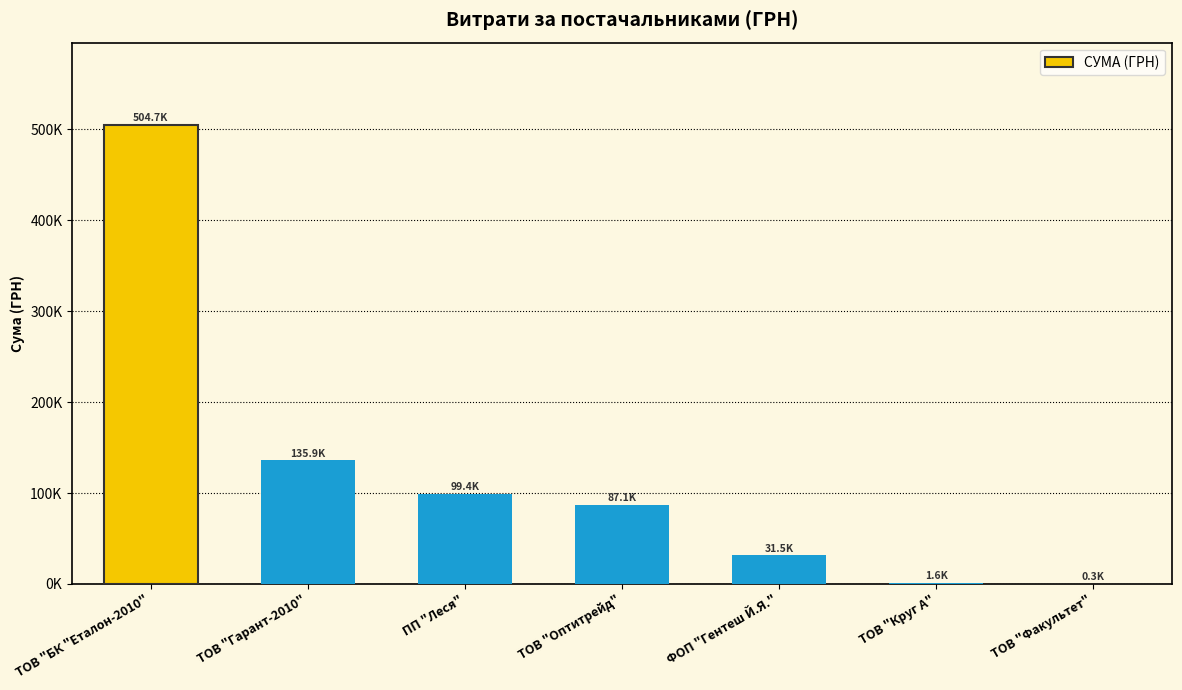

What is the label of the 1st bar from the left?

ТОВ "БК "Еталон-2010"